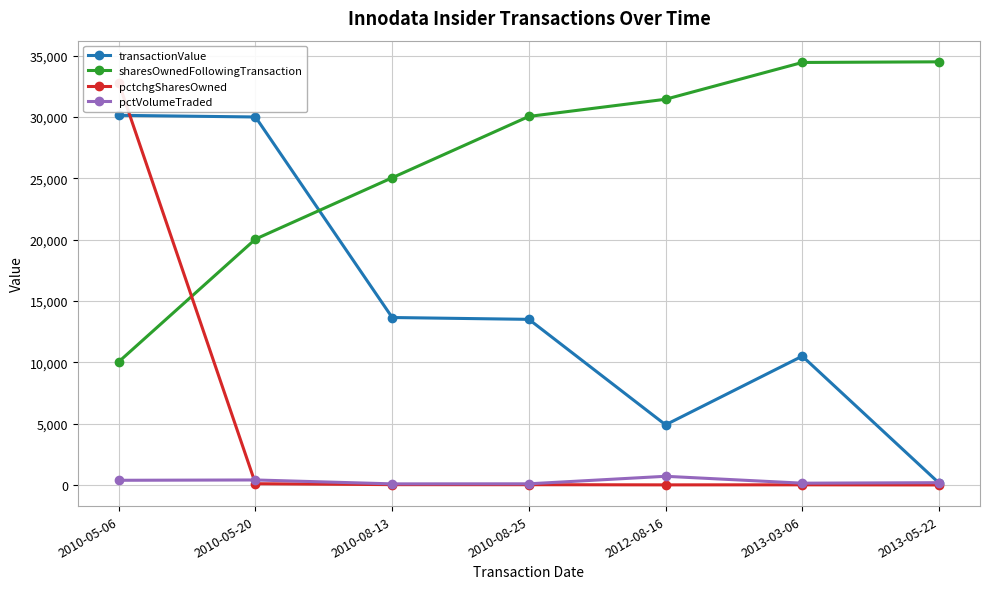

What is the average value of the sharesOwnedFollowingTransaction series?

26510